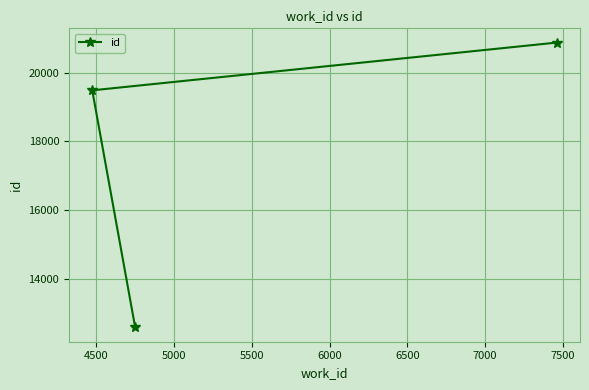

What is the value of the 1st point from the left?

19485